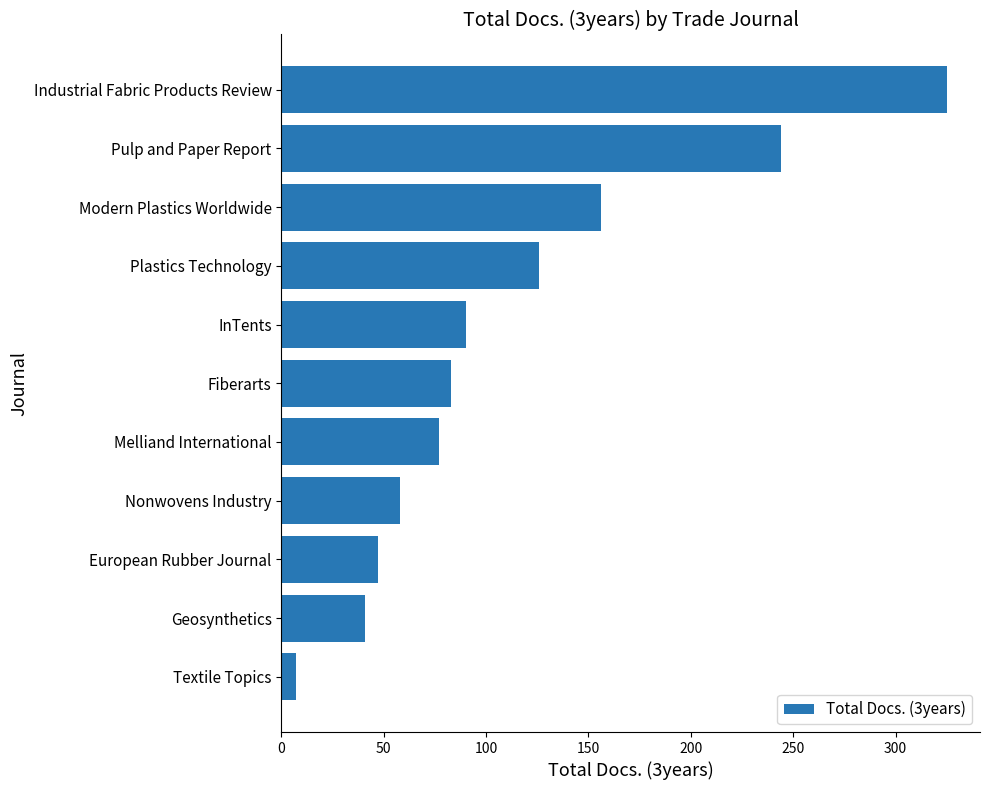

How many data points are less than 83?

5